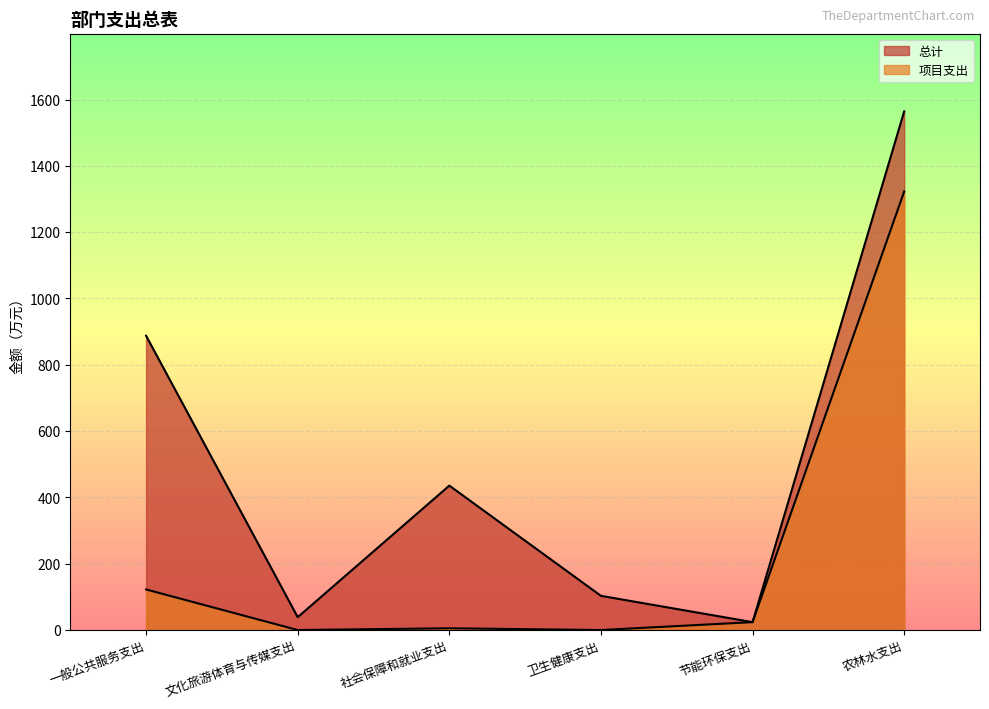

The 总计 series shows 25.7 at 文化旅游体育与传媒支出. True or false?

False